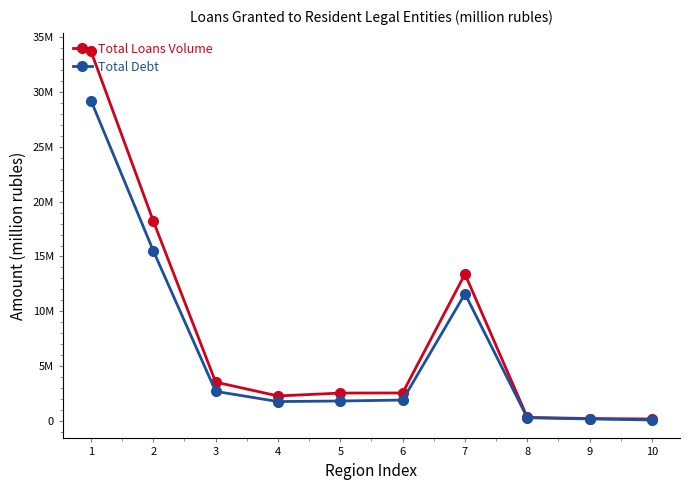

Reading left to right, list all the values displayed in this chart.

Total Loans Volume: 1=33733804	2=18229688	3=3526495	4=2263960	5=2527410	6=2537795	7=13396090	8=306132	9=202865	10=158446
Total Debt: 1=29234114	2=15511247	3=2683281	4=1752239	5=1802835	6=1889956	7=11595026	8=272697	9=165825	10=70171